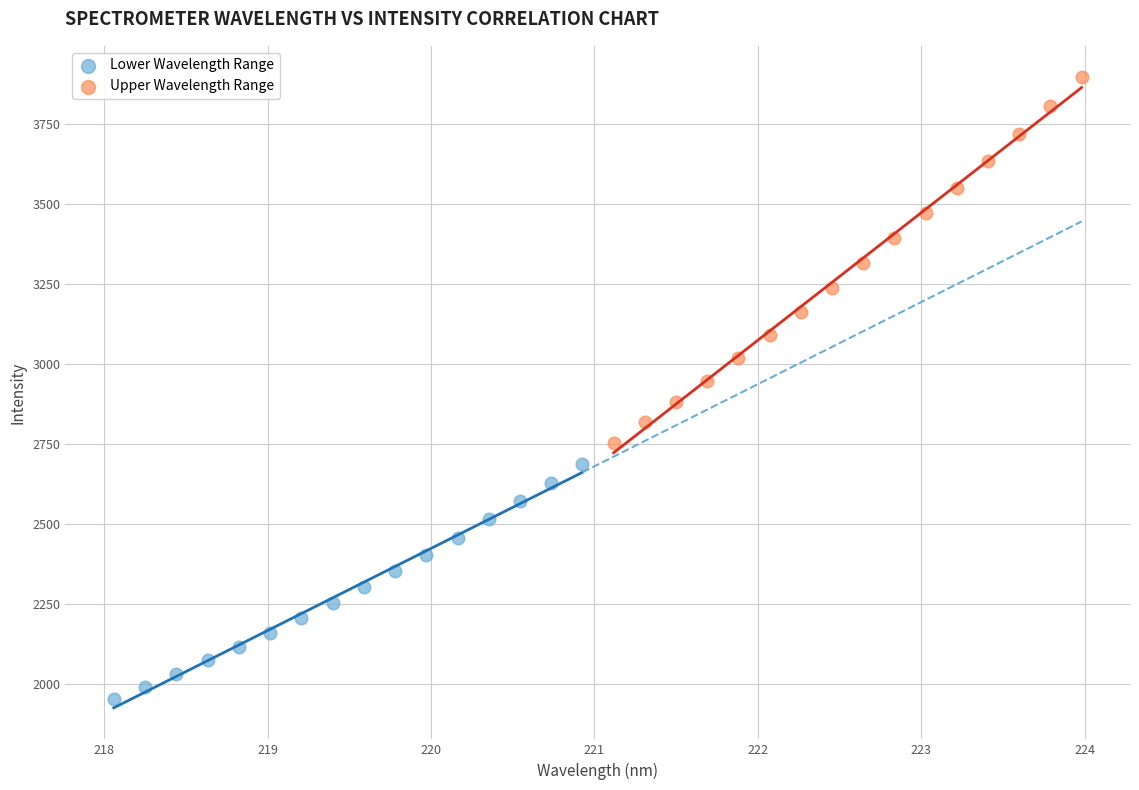

Which series has the widest spread of Y values?

Upper Wavelength Range